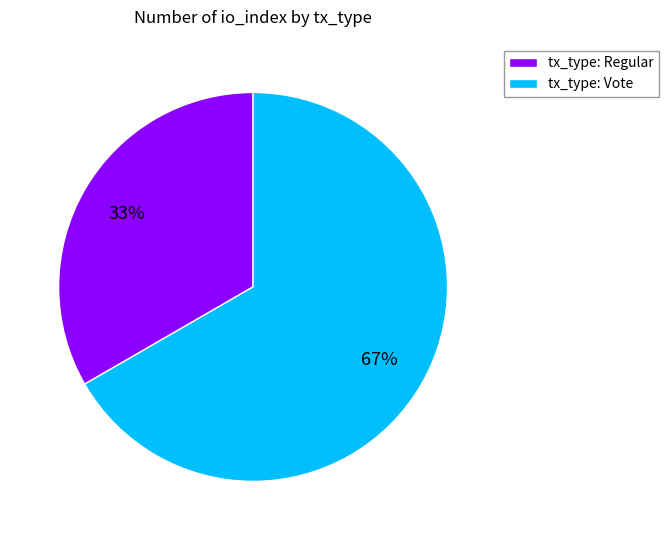

To the nearest percent, what is the combined percentage of tx_type: Vote and tx_type: Regular?

100%